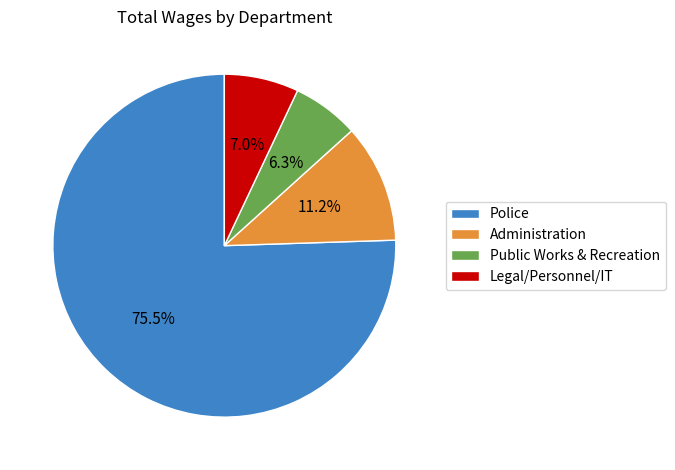

To the nearest percent, what percentage of the pie is Administration?

11%